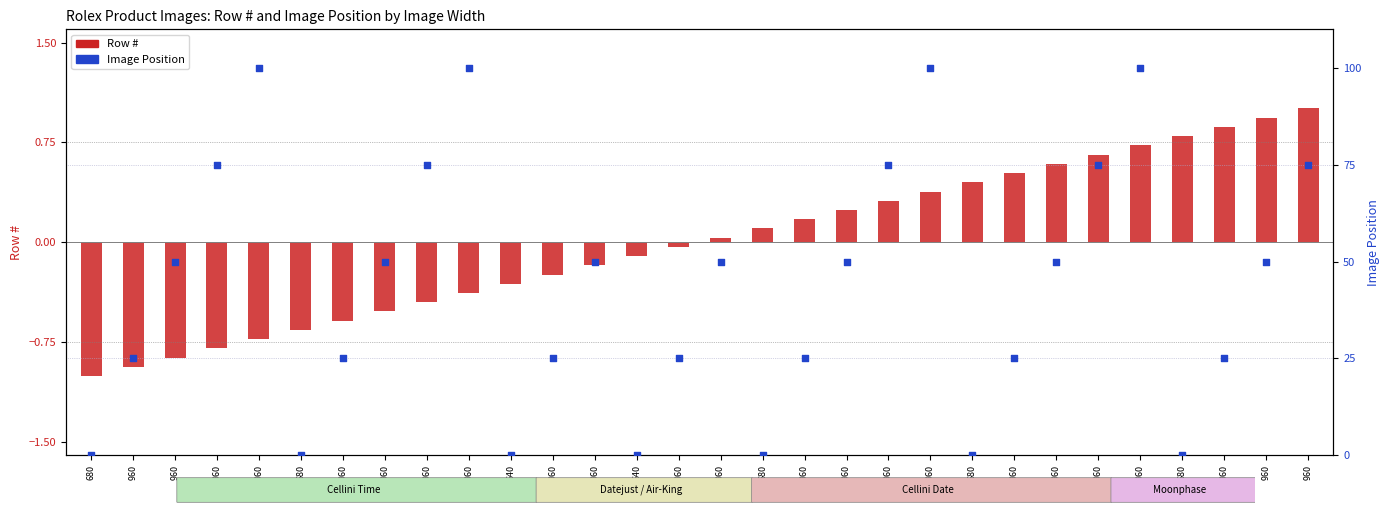

Which series has the largest Y range (max minus min)?

Image Position